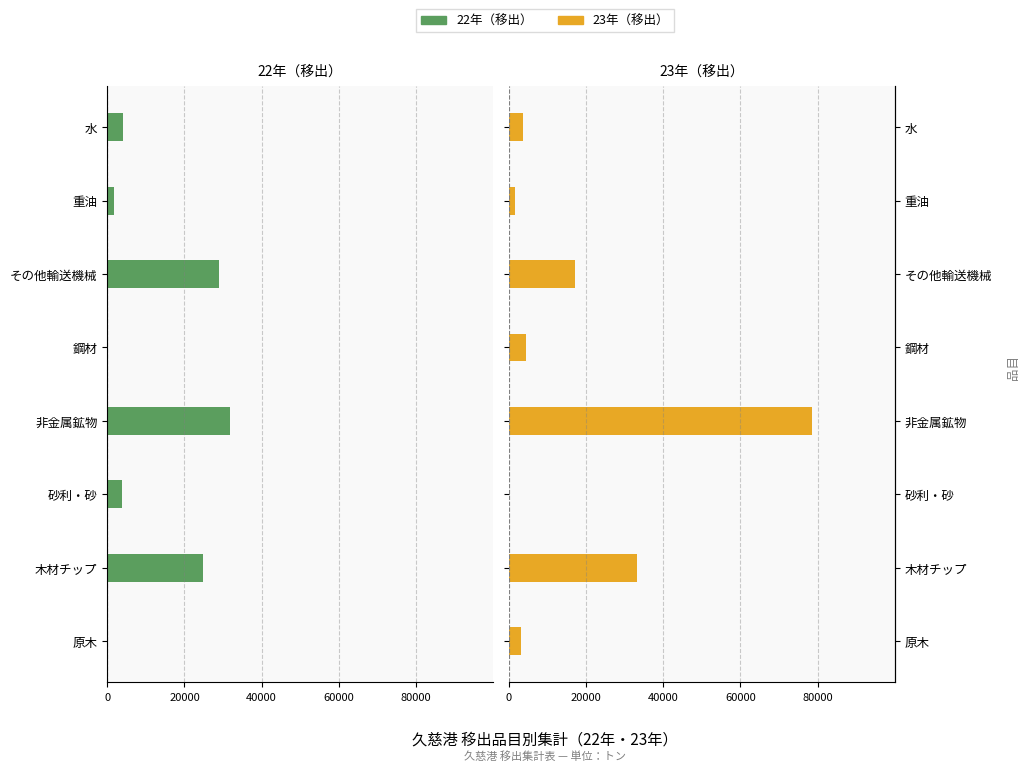

Is it true that 22年（移出） equals 0 at 鋼材?

True